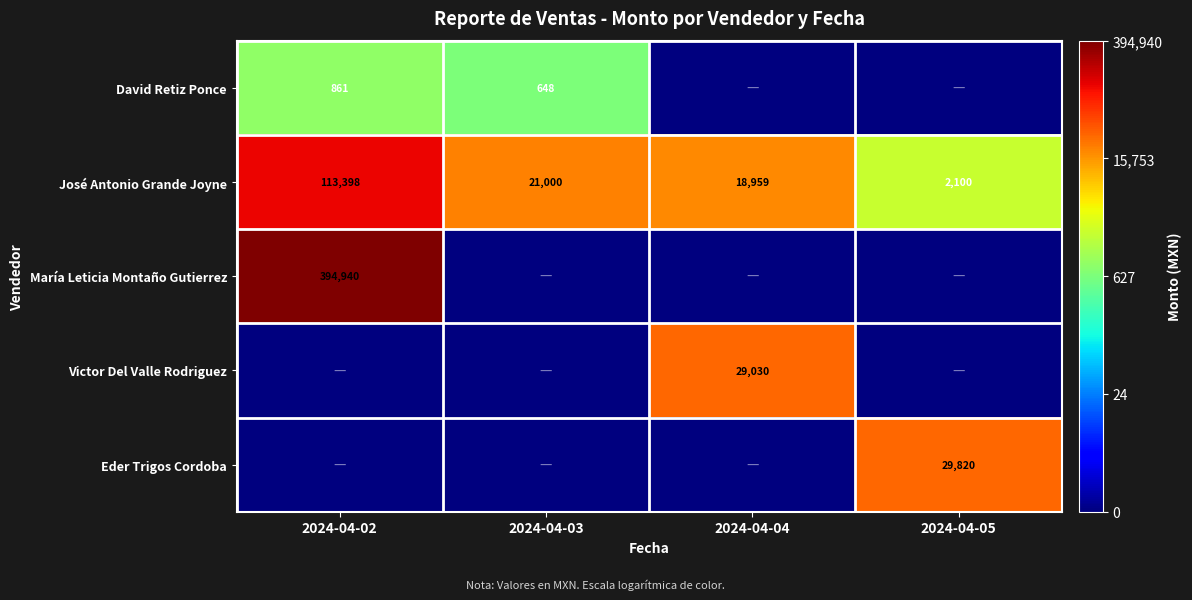

The Victor Del Valle Rodriguez series shows 29030 at 2024-04-04. True or false?

True